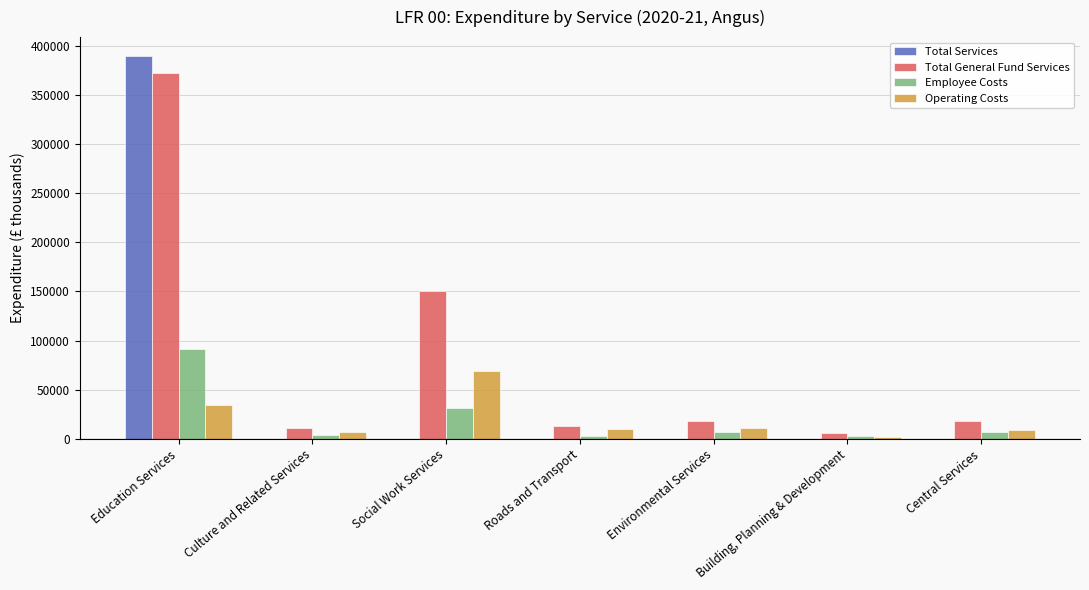

Which series has the widest spread of values?

Total Services